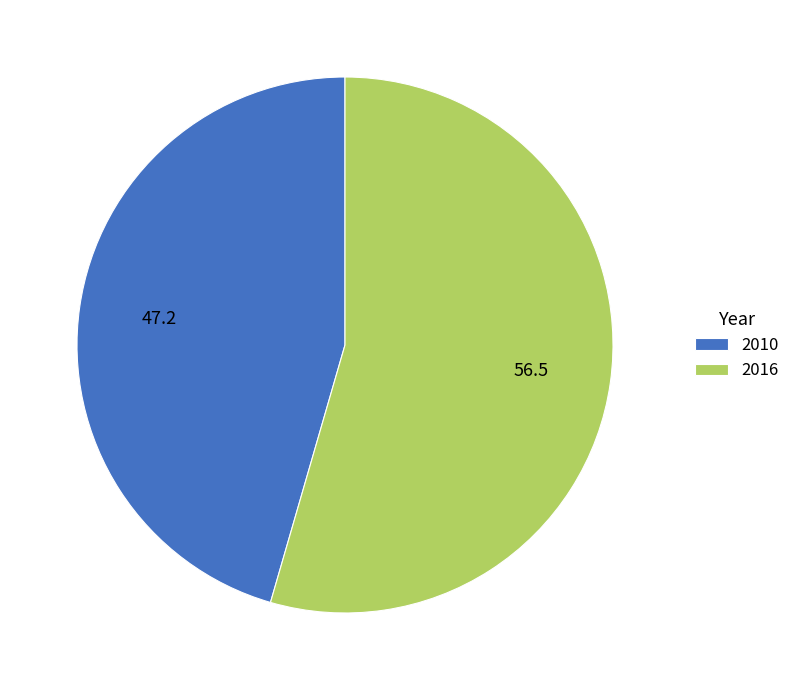

What is the smallest slice in the pie chart?

2010